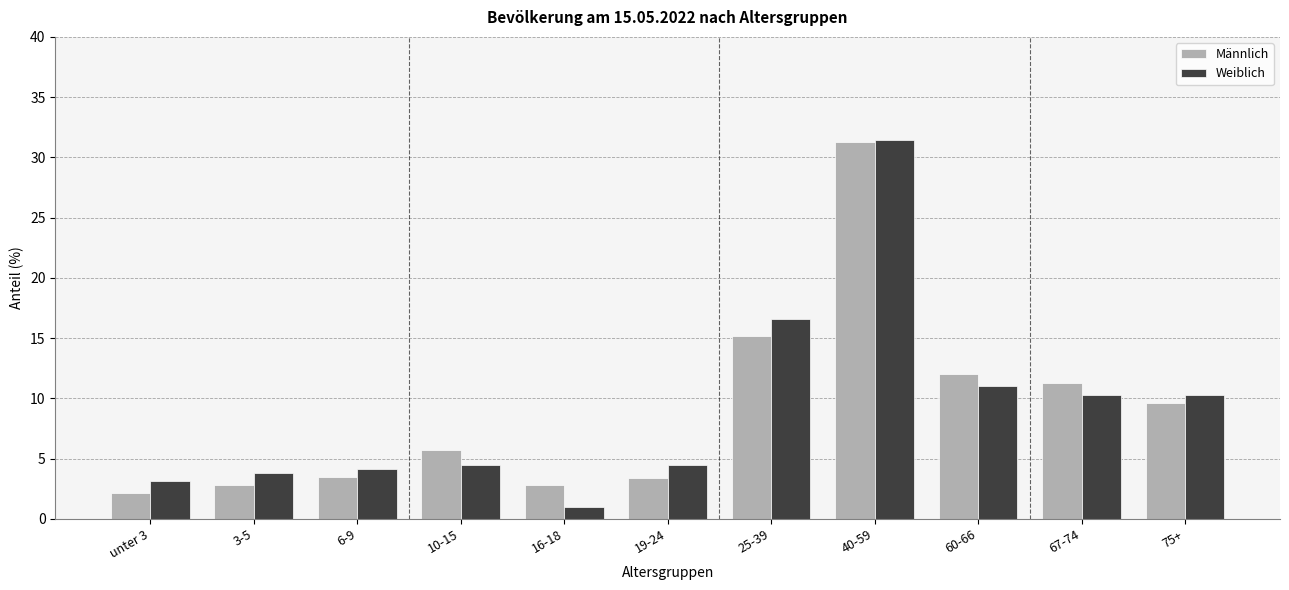

What is the label of the 10th bar from the left?

67-74